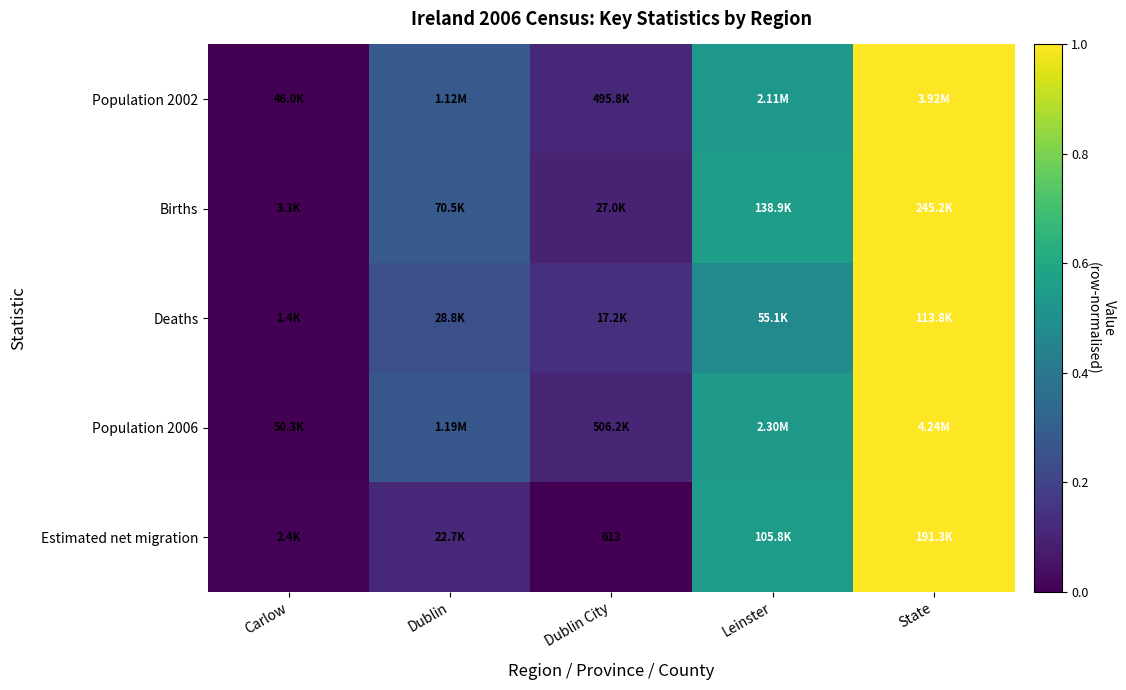

What is the sum of the Estimated net migration values at Leinster and Carlow?

0.6